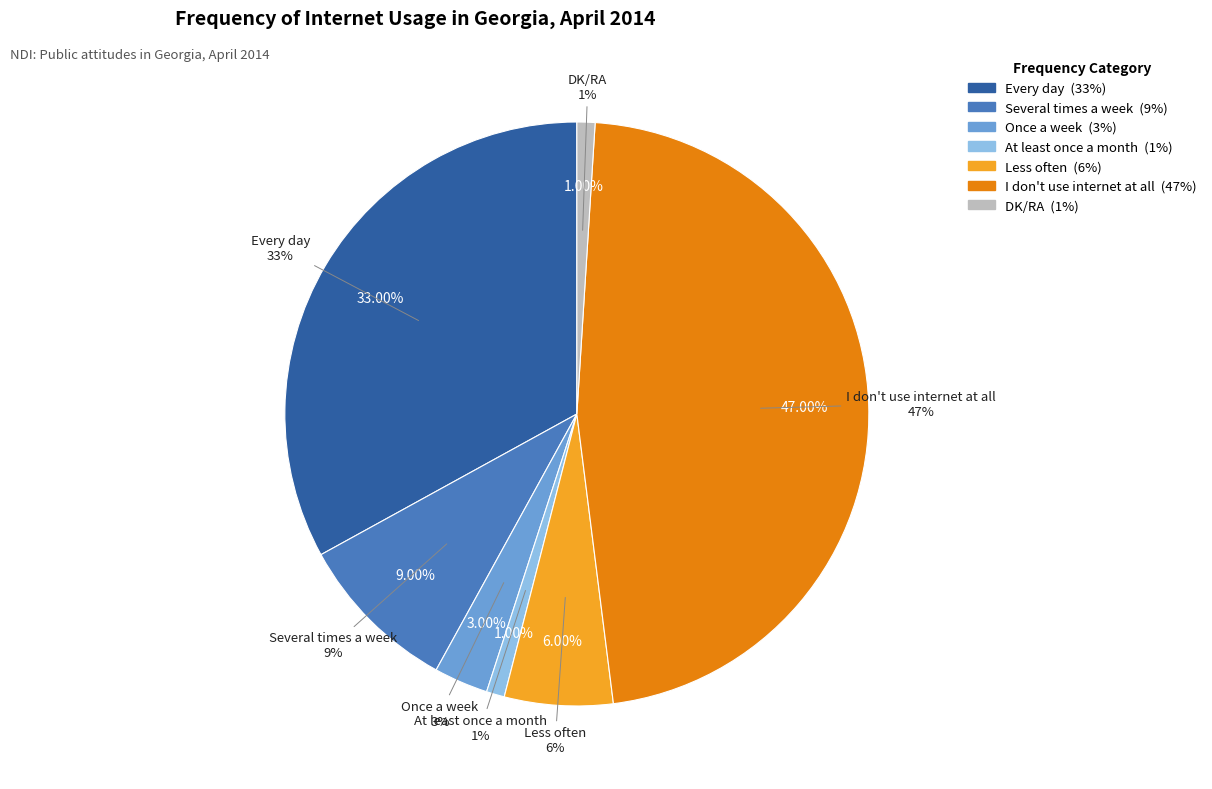

Is it true that Several times a week is 9% of the pie?

True